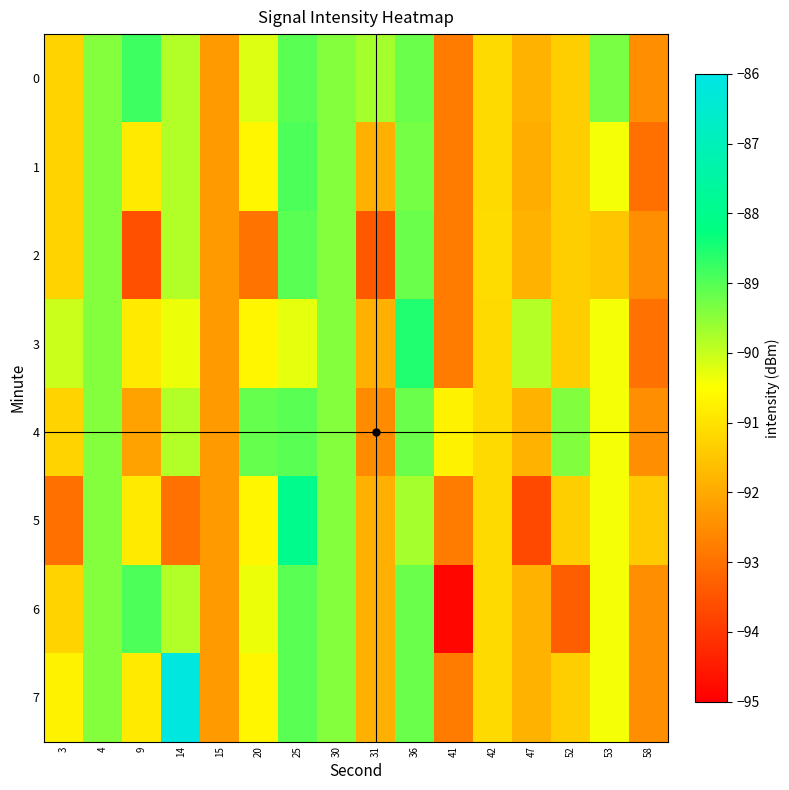

How many categories are shown in the chart?

16